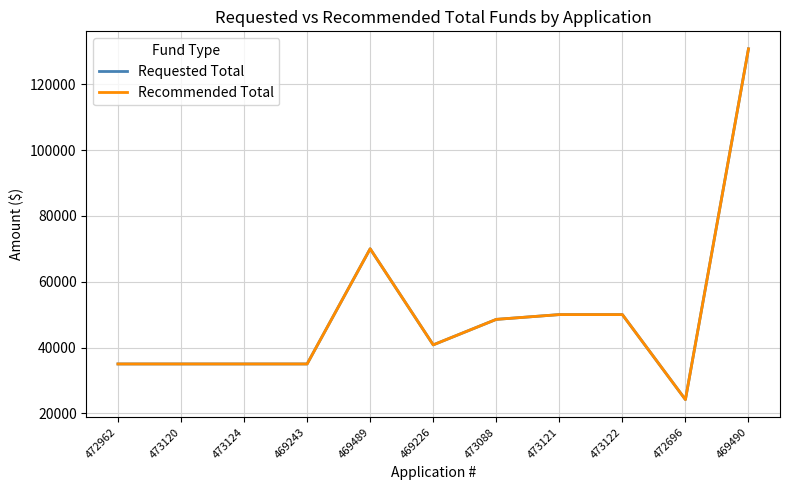

What are all the series names shown in the legend?

Requested Total, Recommended Total